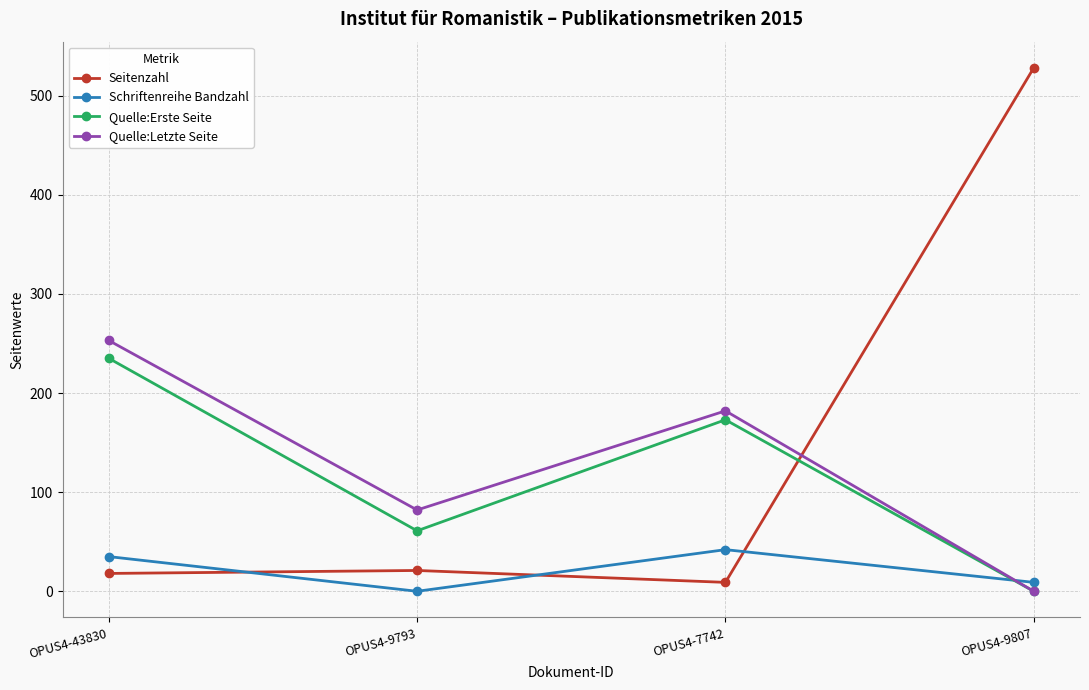

Which series ends up on top after the final intersection of Schriftenreihe Bandzahl and Seitenzahl?

Seitenzahl